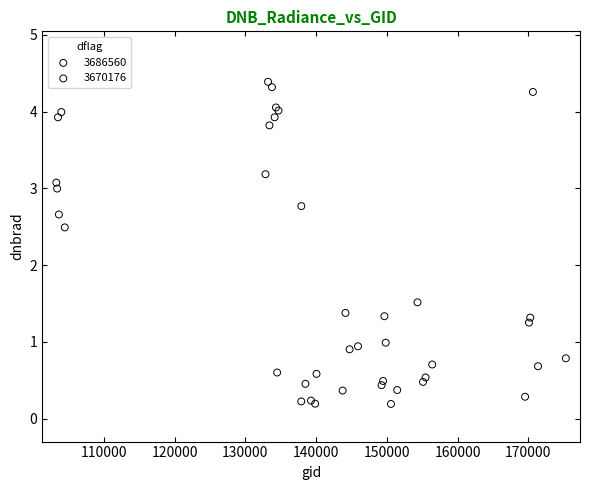

Which series has the largest Y range (max minus min)?

3670176